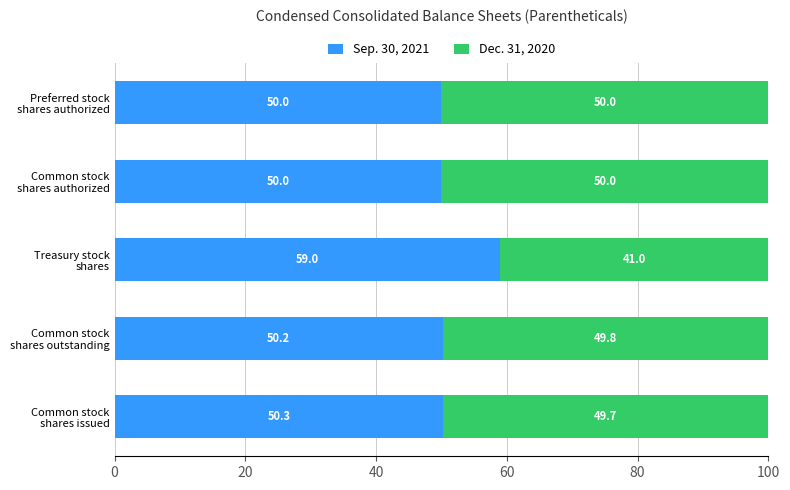

How many series are shown in this chart?

2